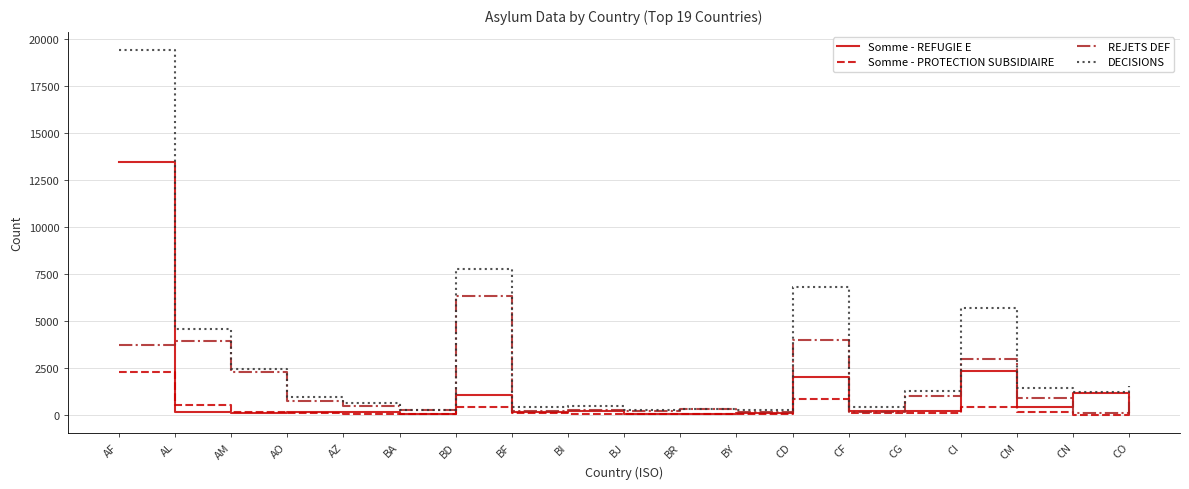

At which category is the sum across all series the highest?

AF